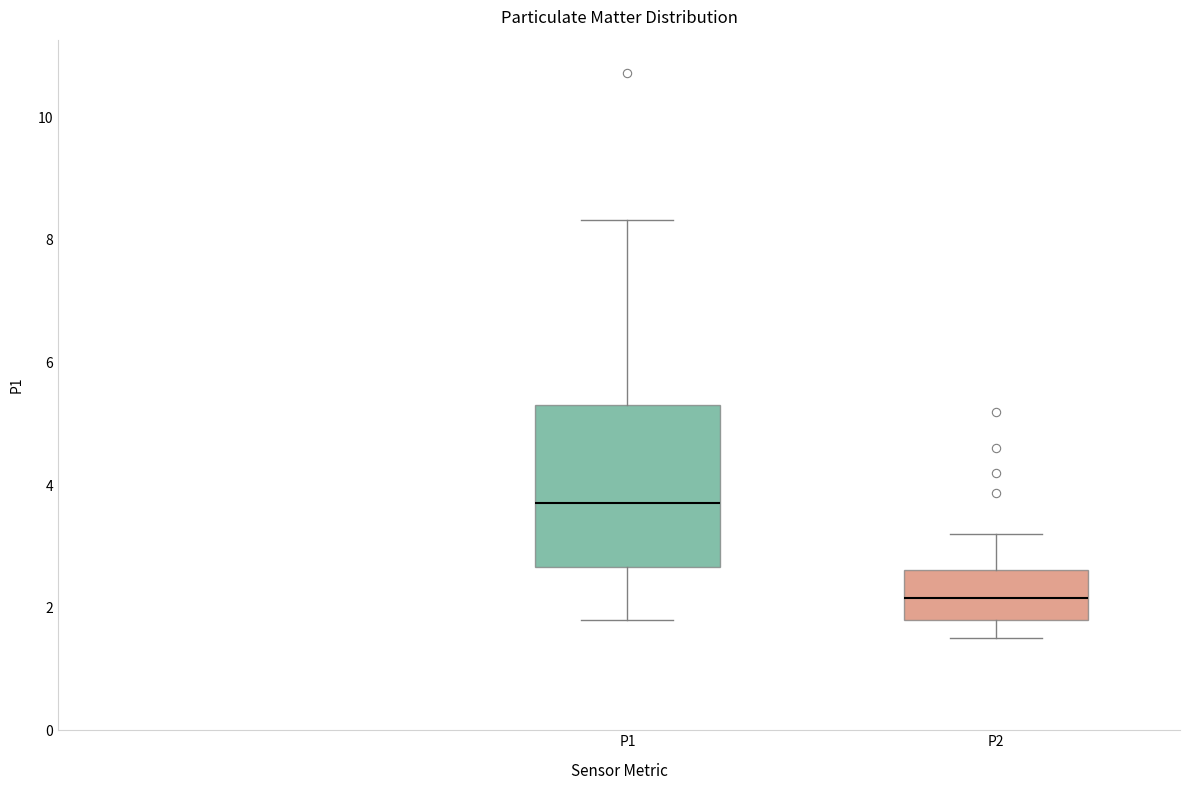

Which box is the tallest, from its lower edge to its upper edge?

P1